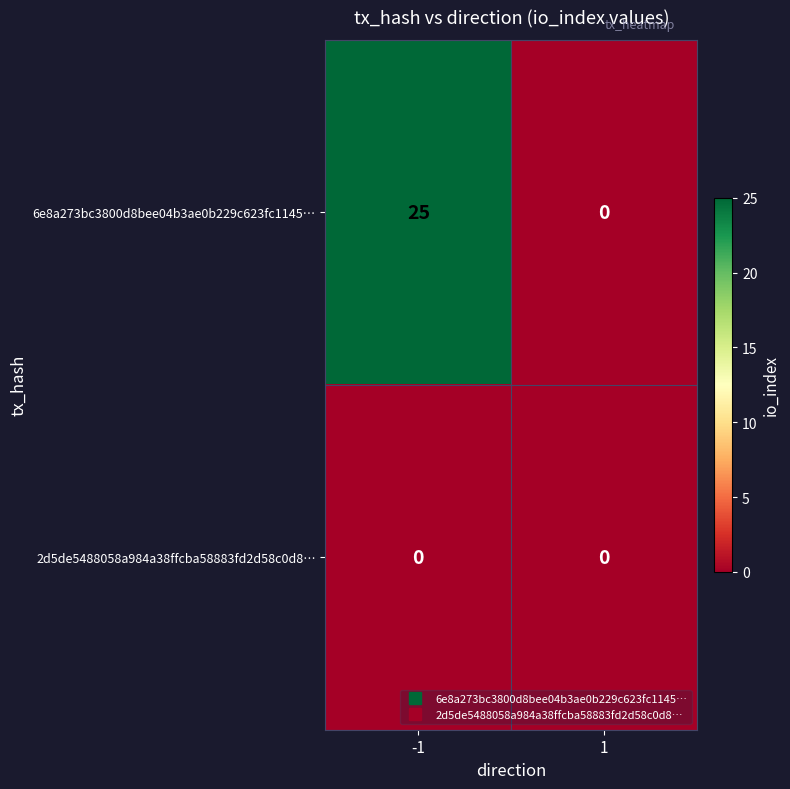

What is the sum of all 6e8a273bc3800d8bee04b3ae0b229c623fc1145… values?

25